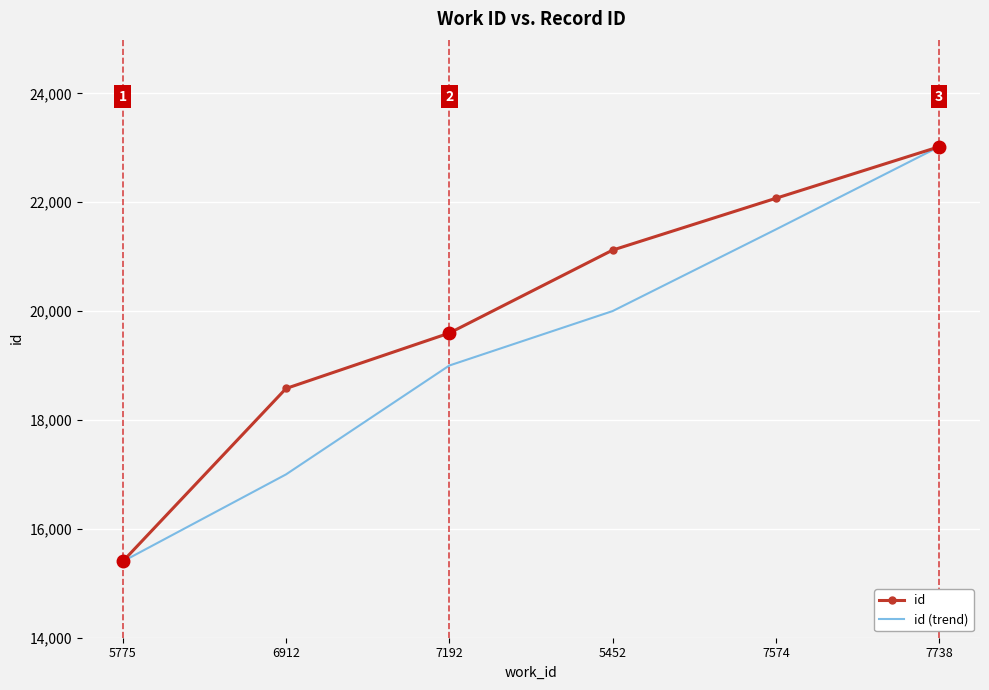

What is the maximum value for id?

23019